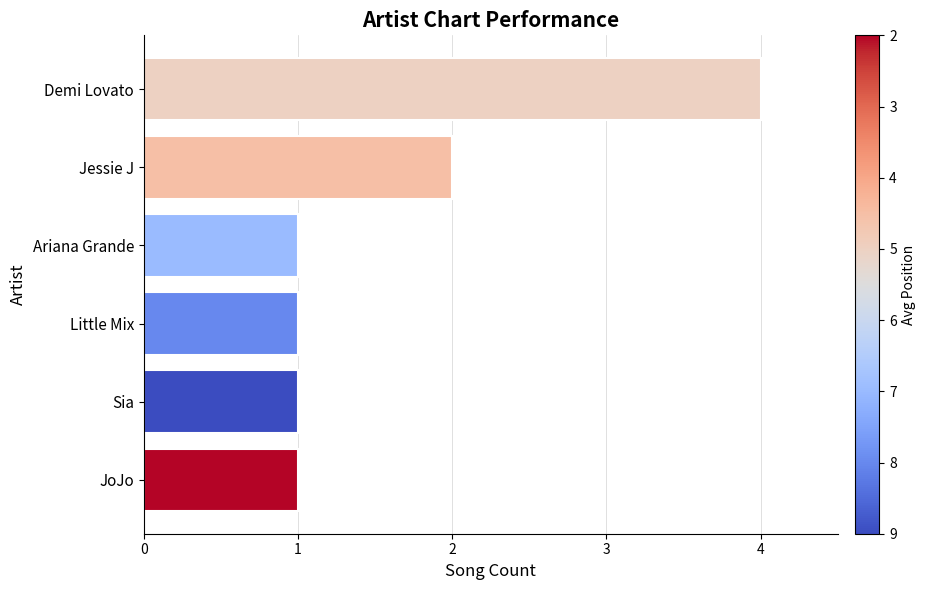

True or false: the data shows 6 at Demi Lovato.

False